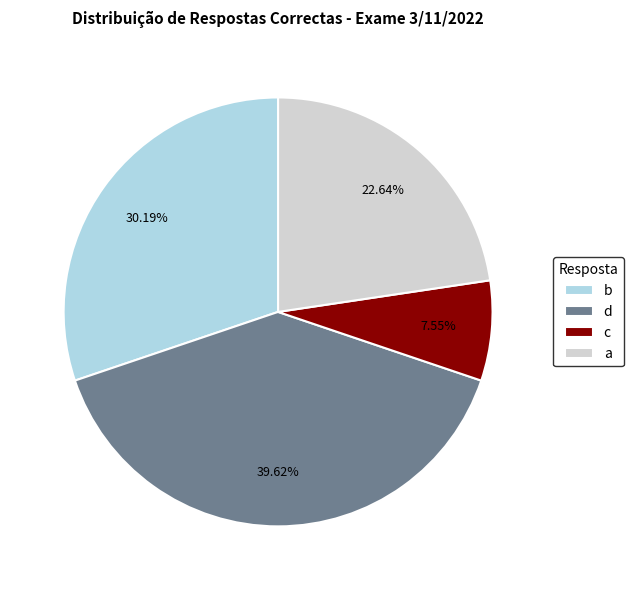

To the nearest percent, what portion does c represent?

8%